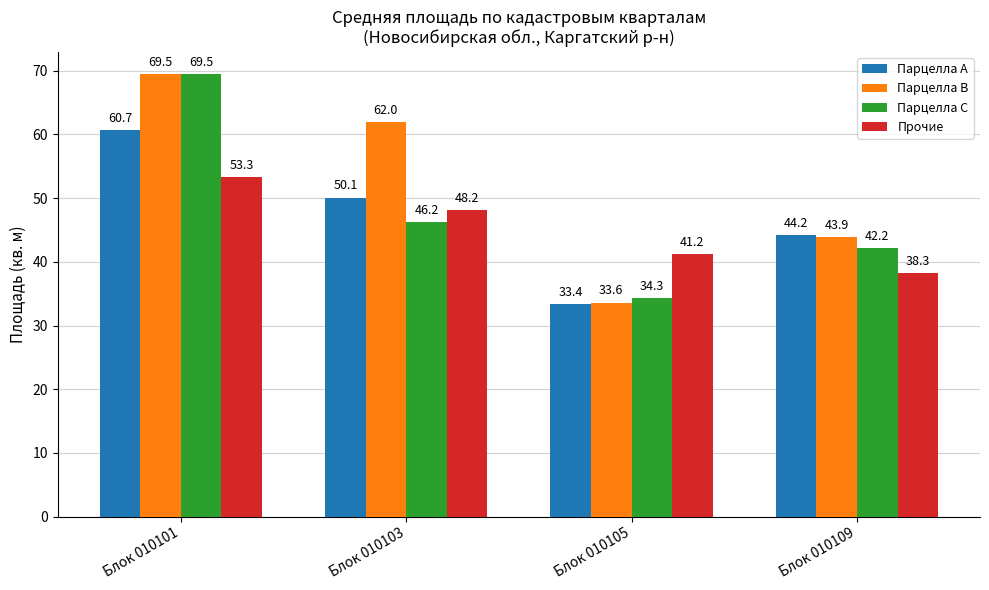

Which series changed the most between Блок 010101 and Блок 010109?

Парцелла C